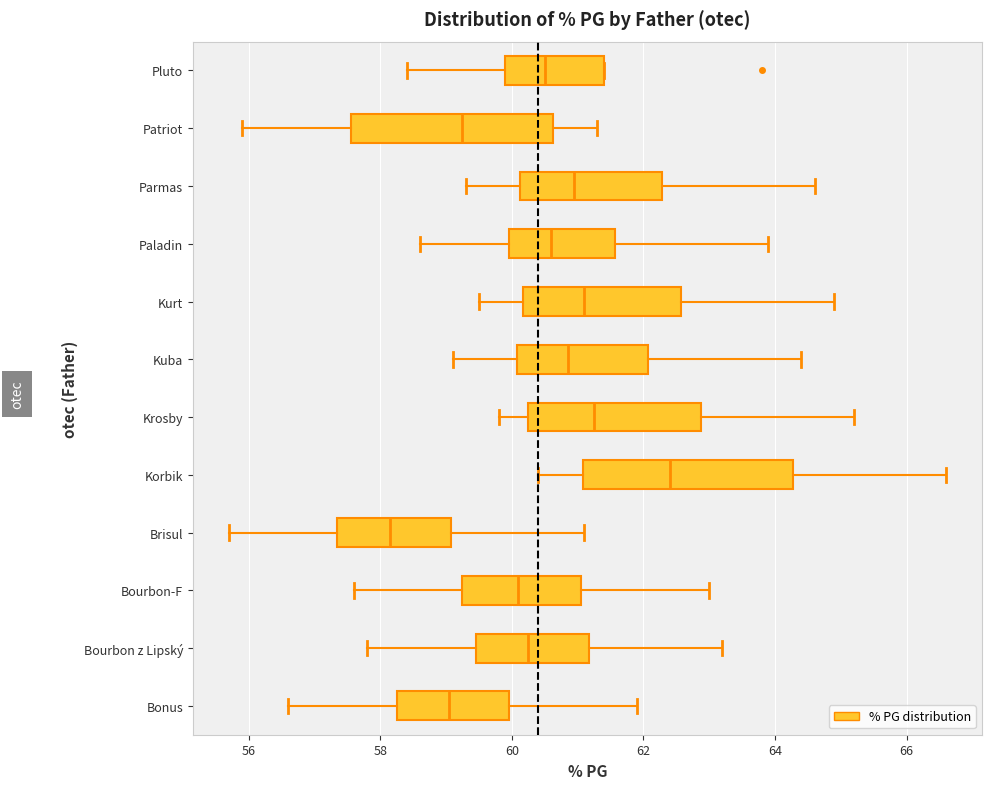

Reading bottom to top, transcribe this box plot: for each box, give where its median line is, the range the box spans, and where its two whiskers end, as read against the x-axis. The values are not printed on the chart, so give them approximately, as read against the axis.

Bonus: median 59.0, box 58.2 to 60.0, whiskers 56.6 to 62.0
Bourbon z Lipský: median 60.2, box 59.4 to 61.2, whiskers 57.8 to 63.2
Bourbon-F: median 60.2, box 59.2 to 61.0, whiskers 57.6 to 63.0
Brisul: median 58.2, box 57.4 to 59.0, whiskers 55.8 to 61.2
Korbik: median 62.4, box 61.0 to 64.2, whiskers 60.4 to 66.6
Krosby: median 61.2, box 60.2 to 62.8, whiskers 59.8 to 65.2
Kuba: median 60.8, box 60.0 to 62.0, whiskers 59.2 to 64.4
Kurt: median 61.2, box 60.2 to 62.6, whiskers 59.6 to 65.0
Paladin: median 60.6, box 60.0 to 61.6, whiskers 58.6 to 64.0
Parmas: median 61.0, box 60.2 to 62.2, whiskers 59.4 to 64.6
Patriot: median 59.2, box 57.6 to 60.6, whiskers 56.0 to 61.4
Pluto: median 60.6, box 60.0 to 61.4, whiskers 58.4 to 61.4